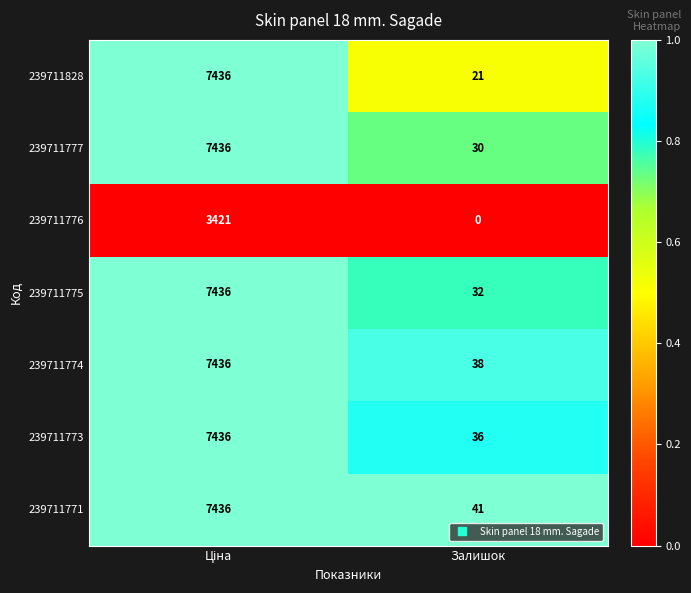

How many data points does each series have?

2